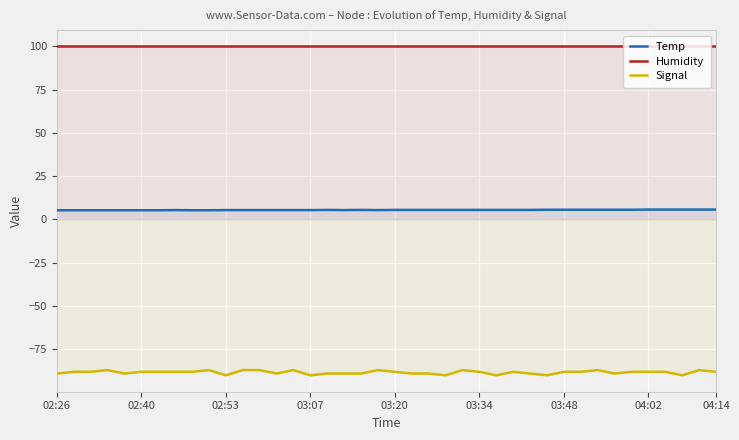

At which category is the sum across all series the highest?

38